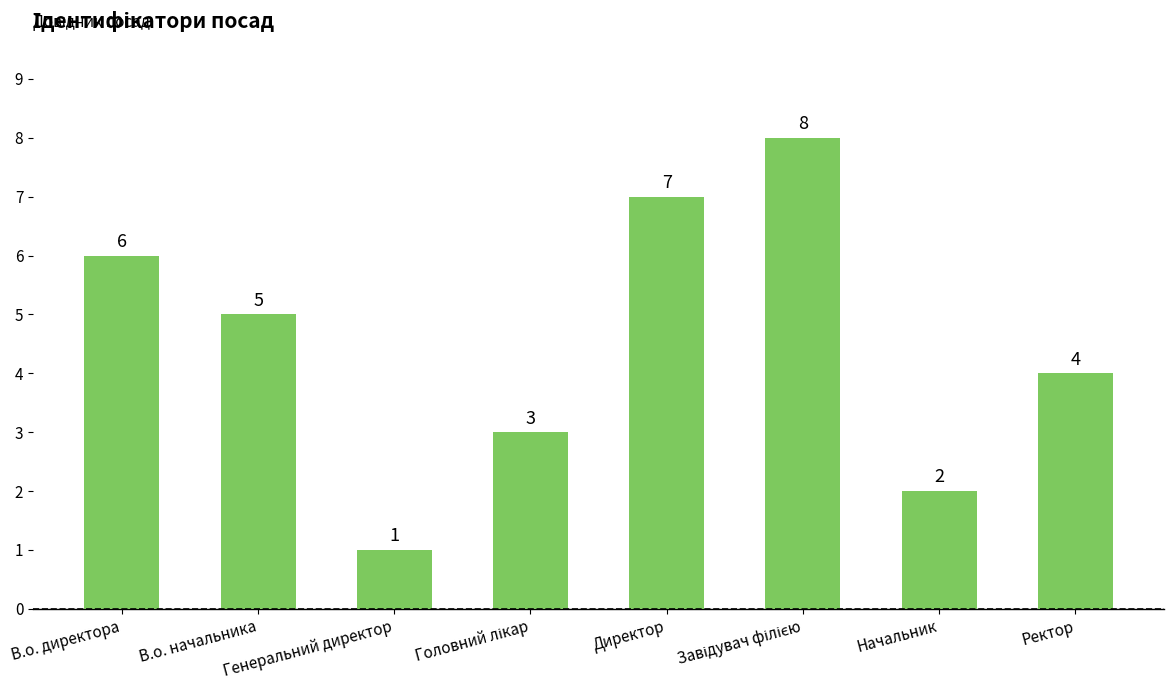

Is it true that the value at Начальник is 2?

True